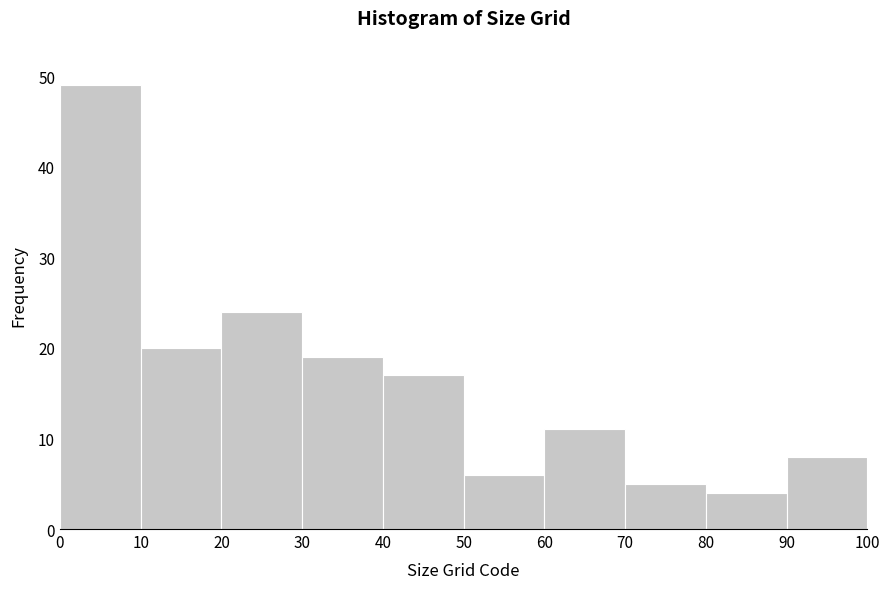

Which range on the x-axis has the tallest bar?

0 to 10